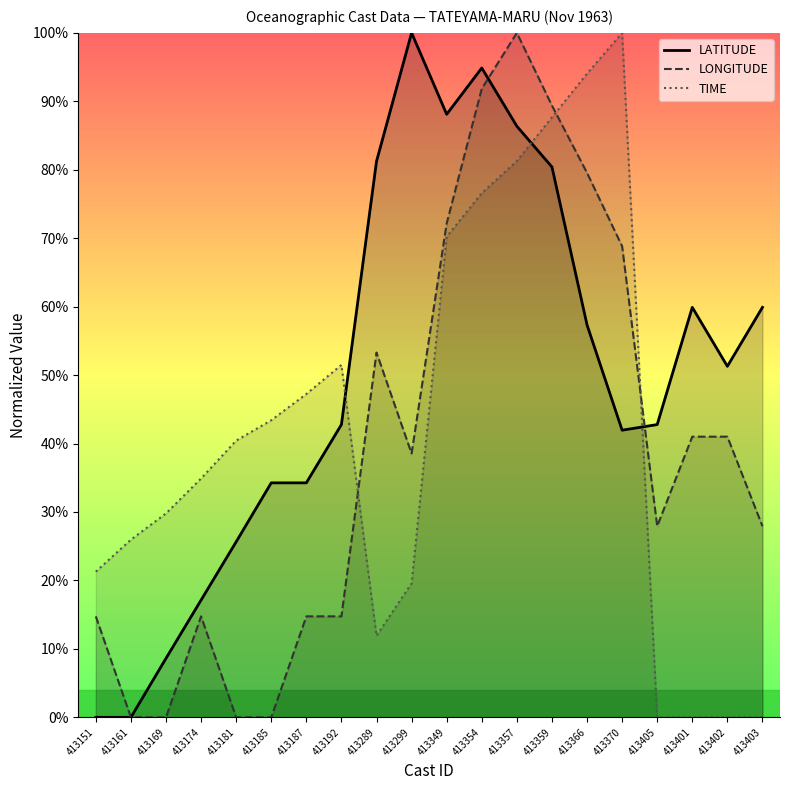

The value of TIME at 413181 is 53.1. True or false?

False